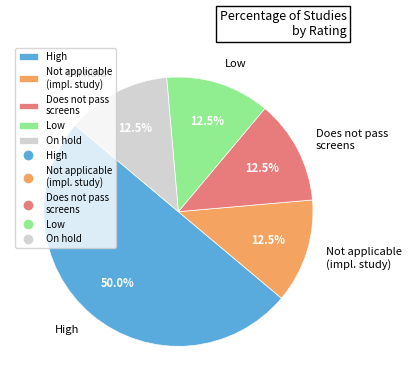

Which category accounts for the majority?

High